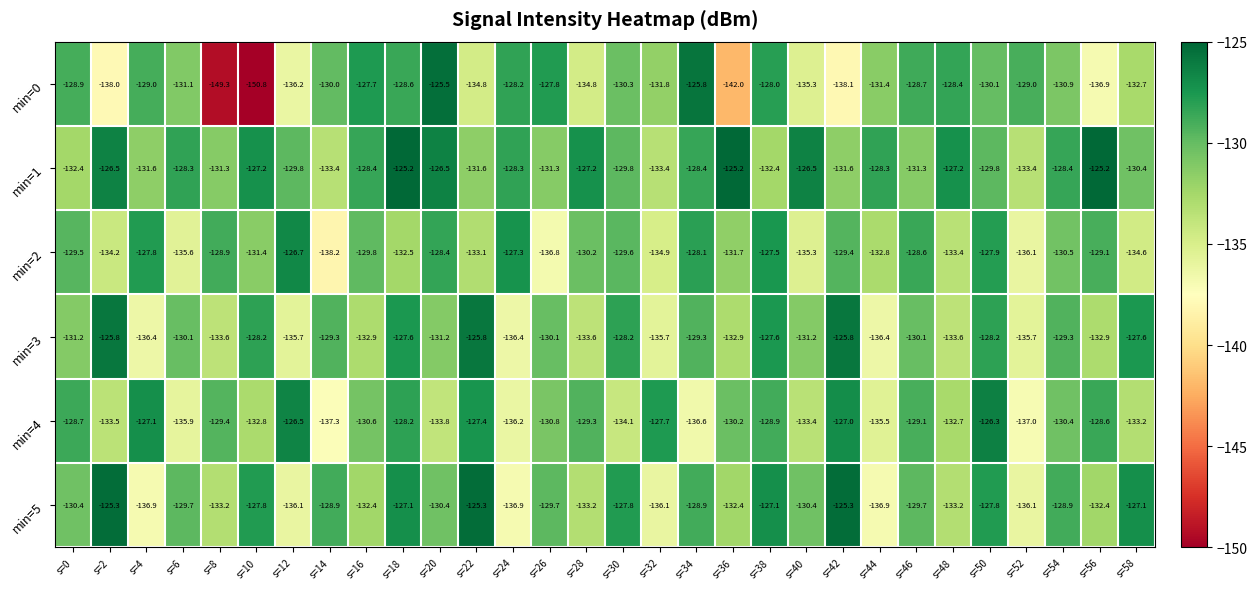

Which series has the largest total across all categories?

min=1